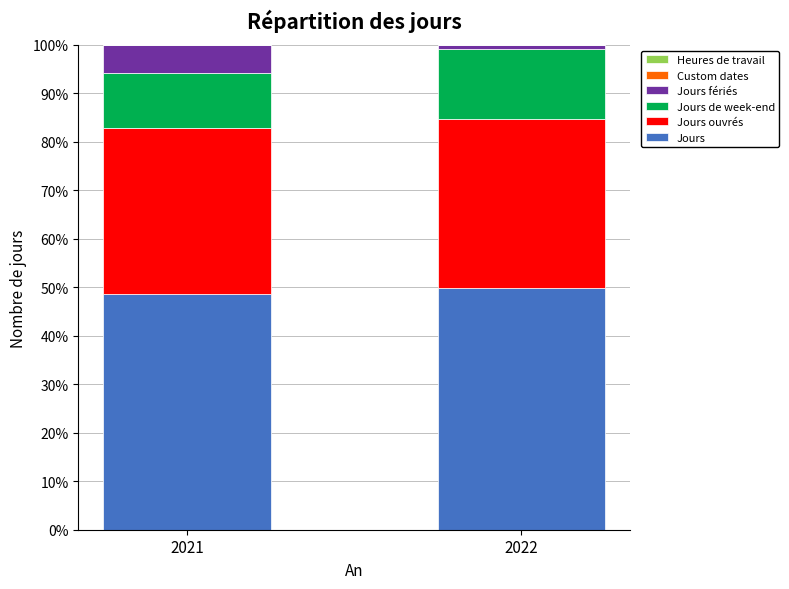

The value of Jours at 2022 is 49.8. True or false?

True